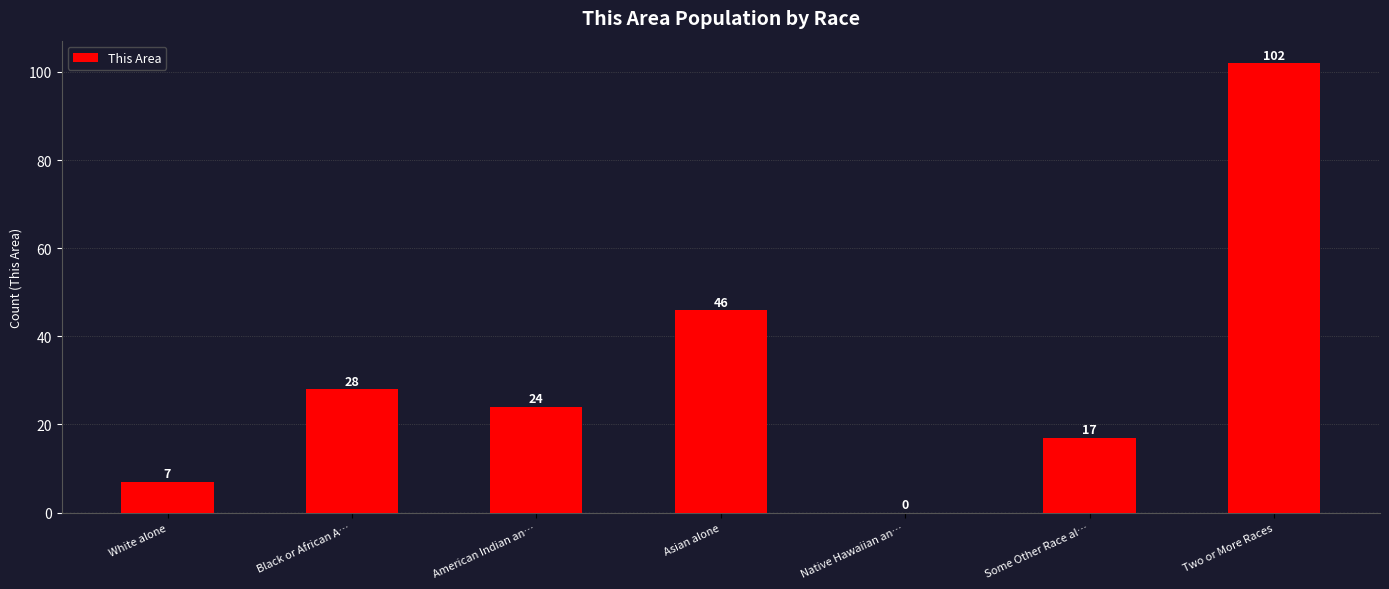

True or false: the data shows 48 at Black or African A….

False